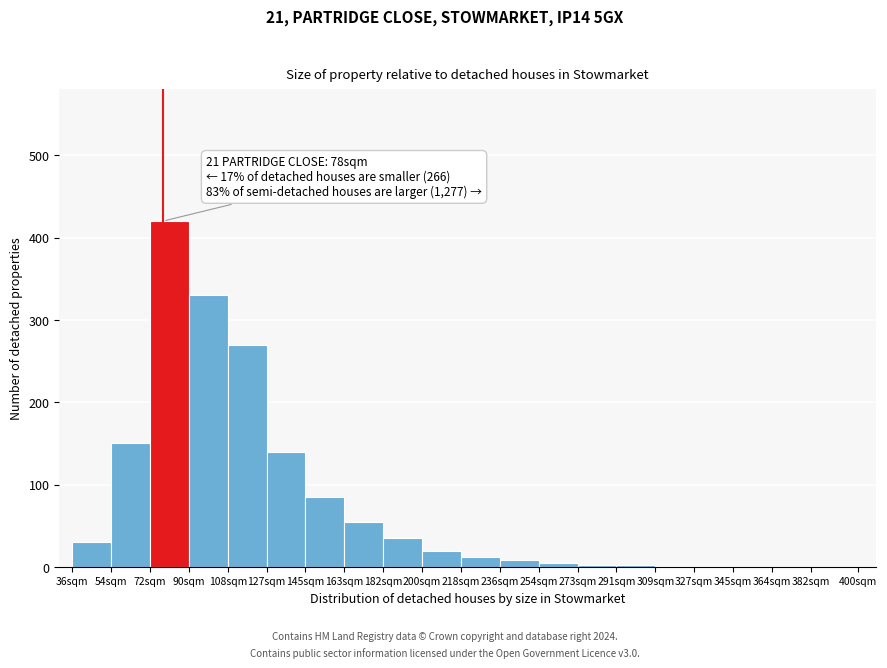

Which has a higher value, 72sqm or 90sqm?

72sqm